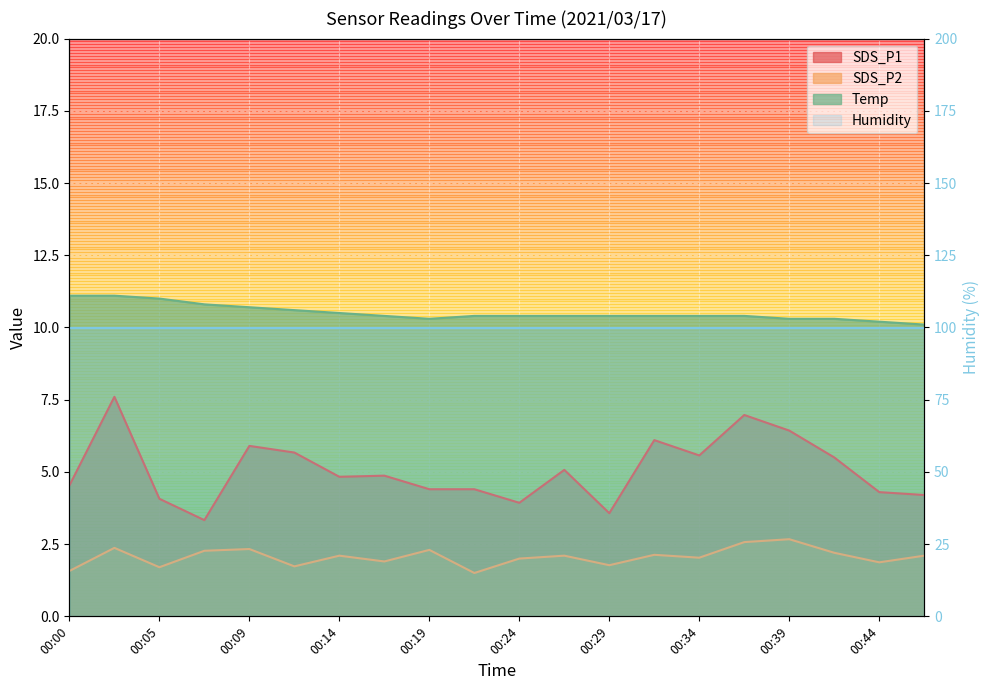

True or false: SDS_P2 has a value of 2.1 at 00:31.

True